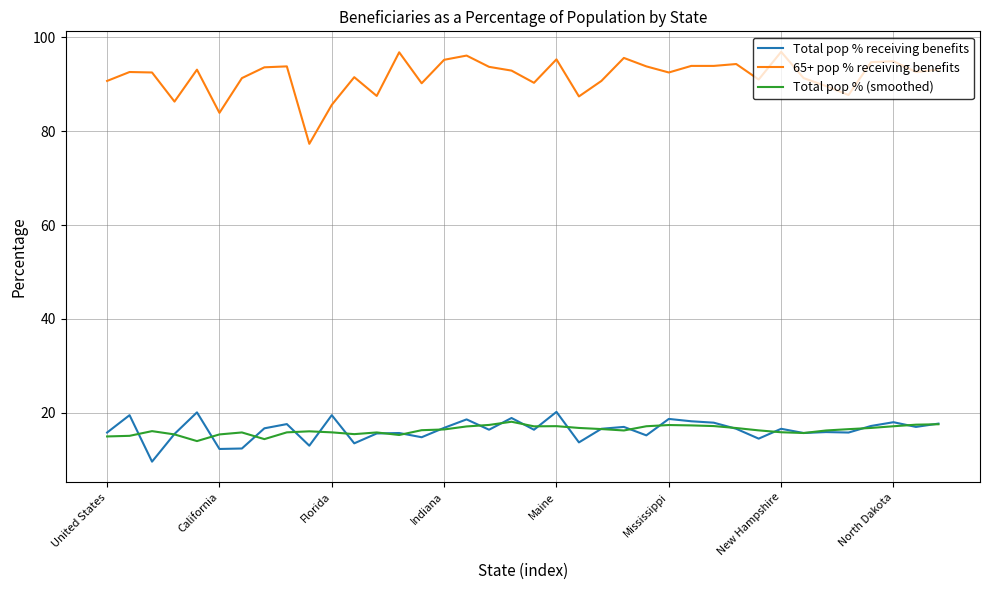

What is the minimum value shown in the chart?

9.6